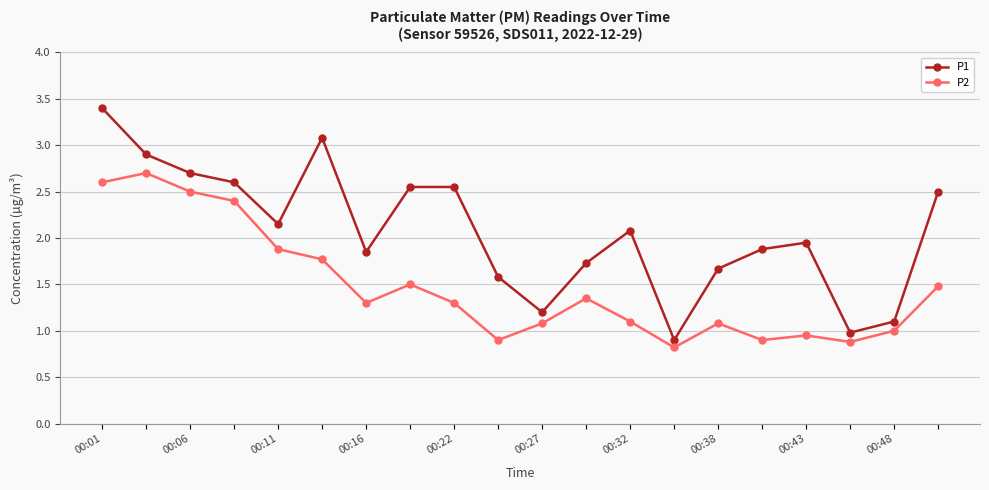

How many categories are shown in the chart?

20